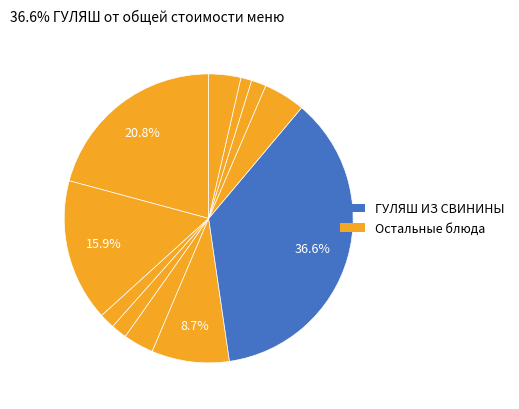

How many slices are in this pie chart?

11